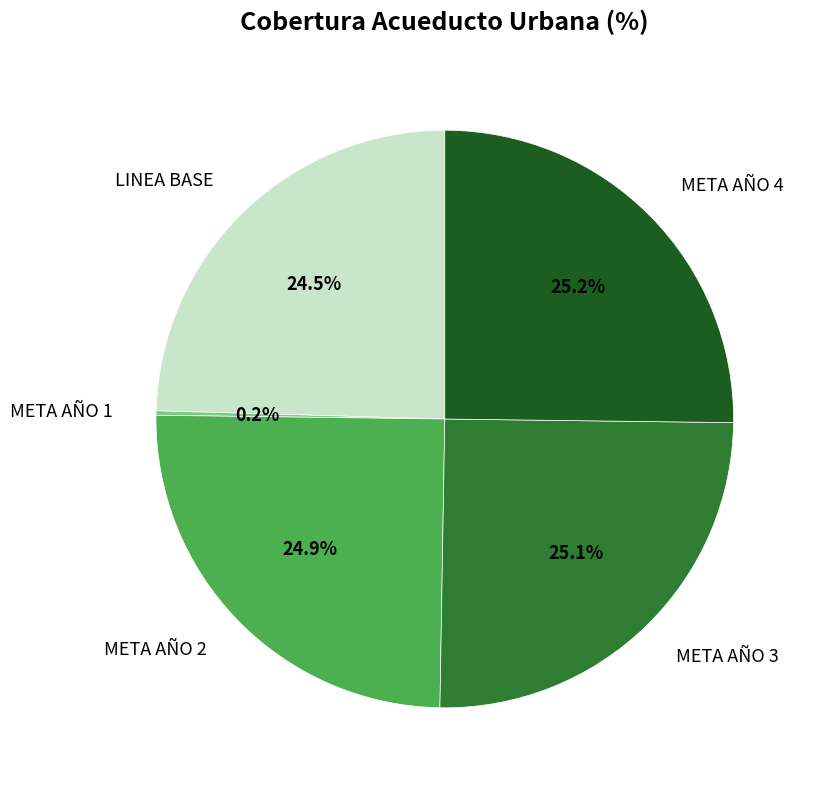

Is there a majority slice in this chart?

No